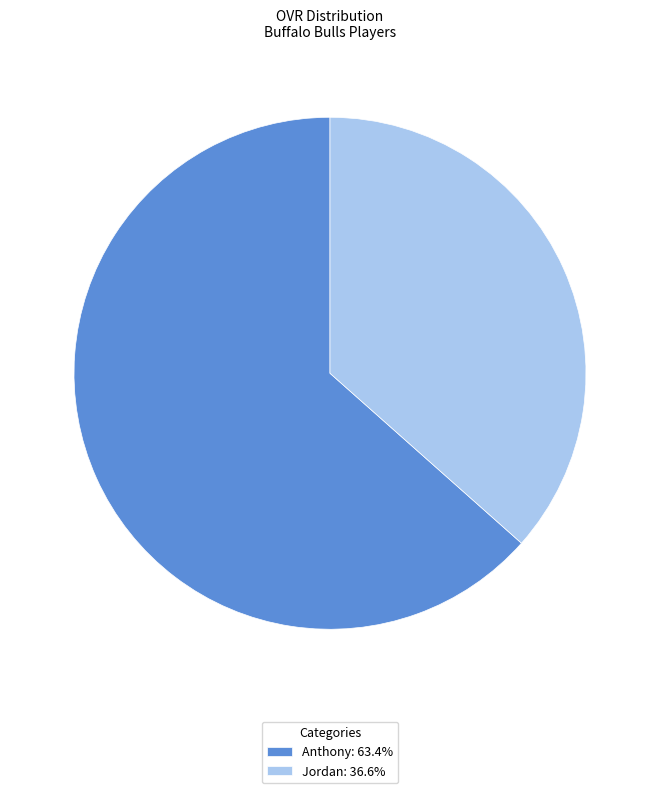

The Anthony slice represents 63% of the pie. True or false?

True